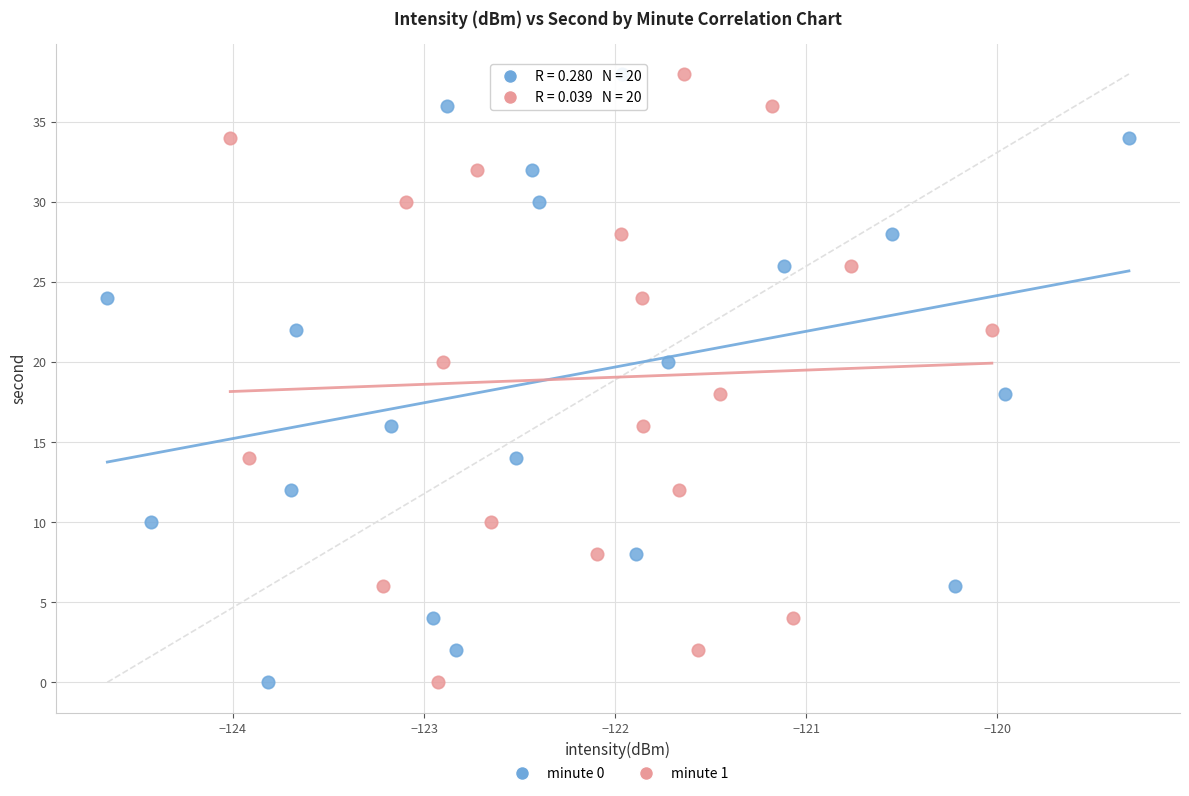

What are all the series names shown in the legend?

minute 0, minute 1